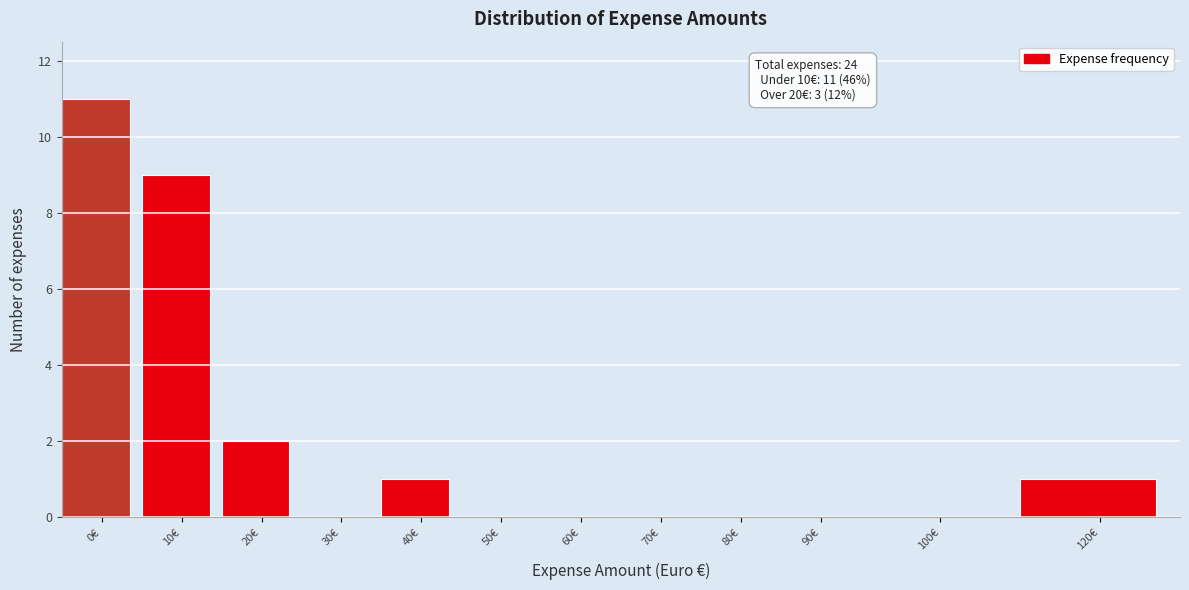

Reading left to right, list all the values displayed in this chart.

0€=11	10€=9	20€=2	30€=0	40€=1	50€=0	60€=0	70€=0	80€=0	90€=0	100€=0	120€=1